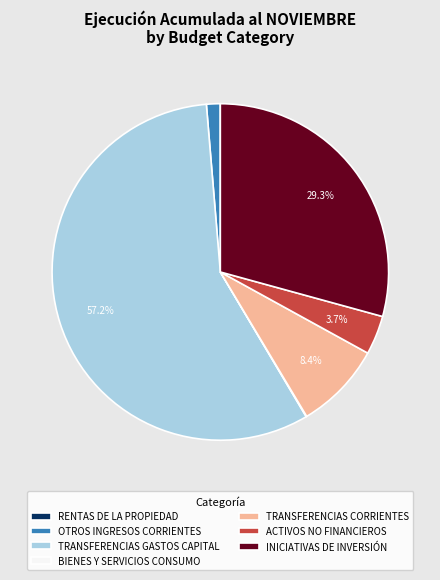

Is the sum of OTROS INGRESOS CORRIENTES and INICIATIVAS DE INVERSIÓN greater than half?

No